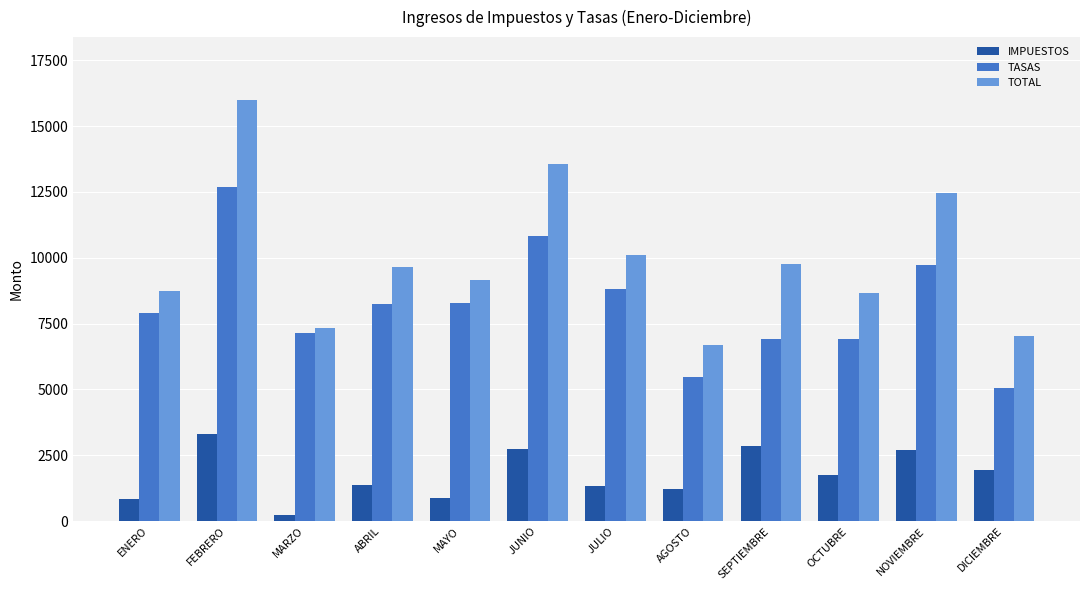

Are the bars grouped side by side (vs. stacked)?

Yes